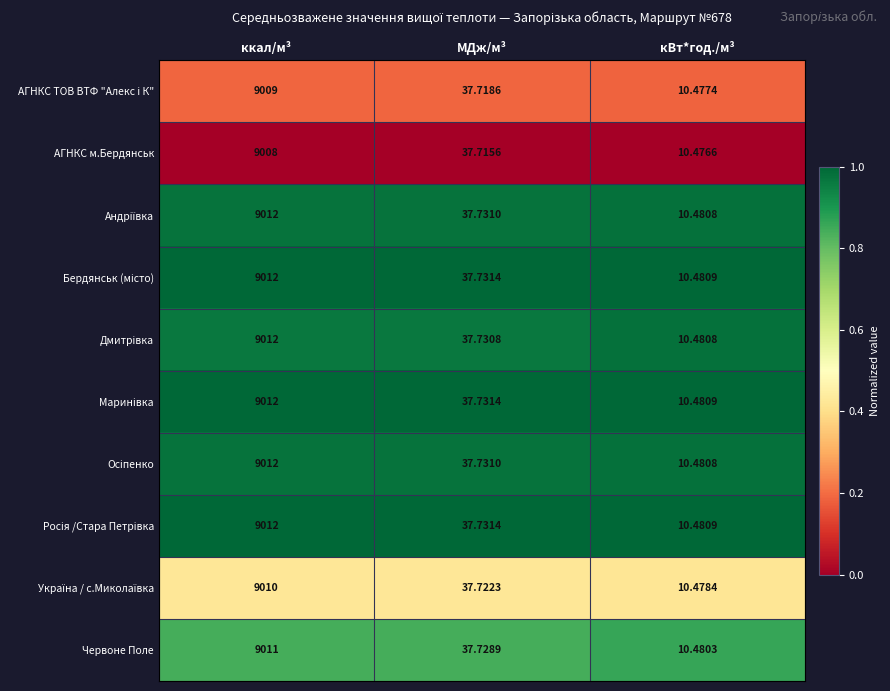

Which category has the highest value across all series?

ккал/м³